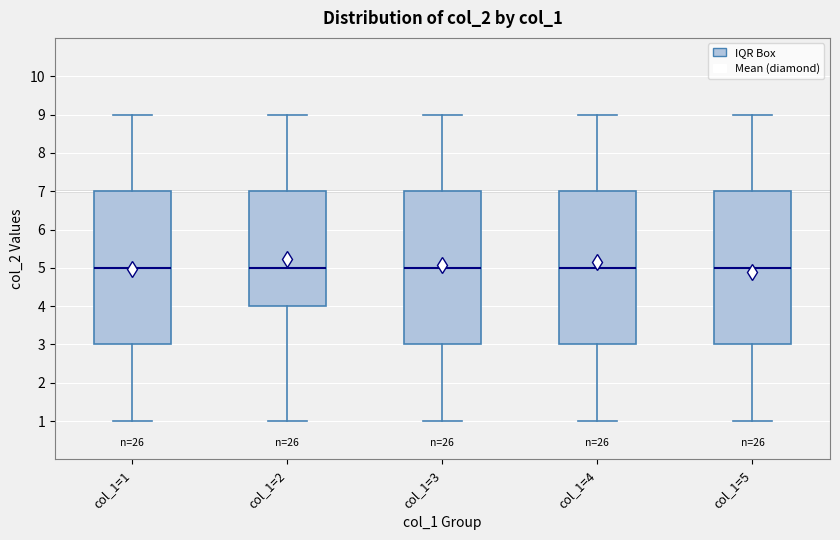

Where does the median line of the box for col_1=1 sit on the y-axis? The values are not printed on the chart, so give them approximately, as read against the axis.

5